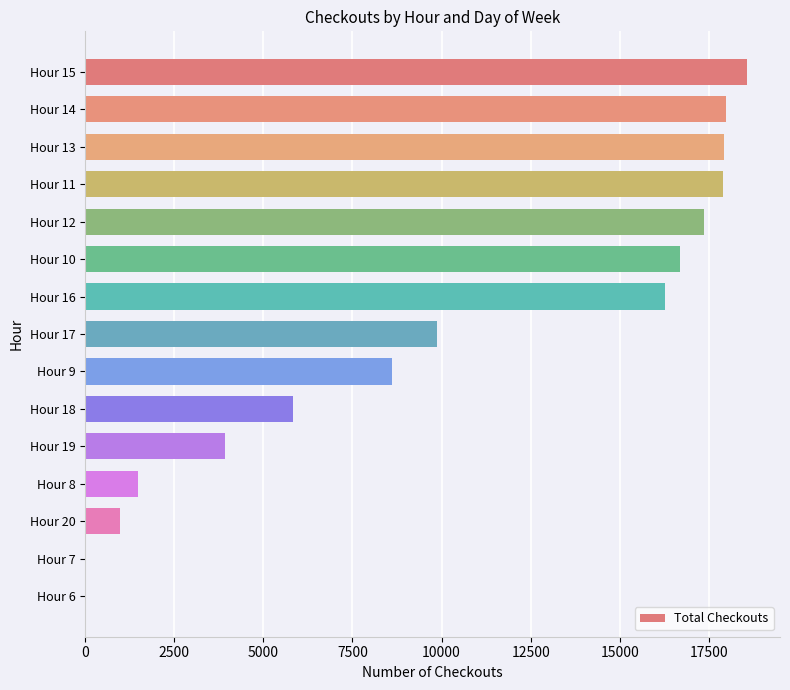

How many series are shown in this chart?

1